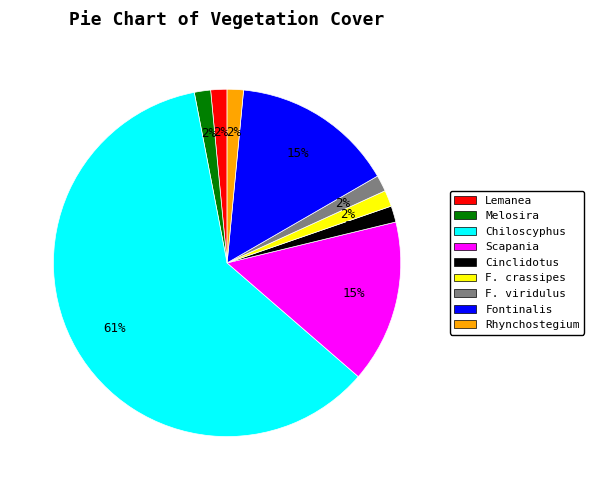

To the nearest percent, what is the average slice percentage?

11%